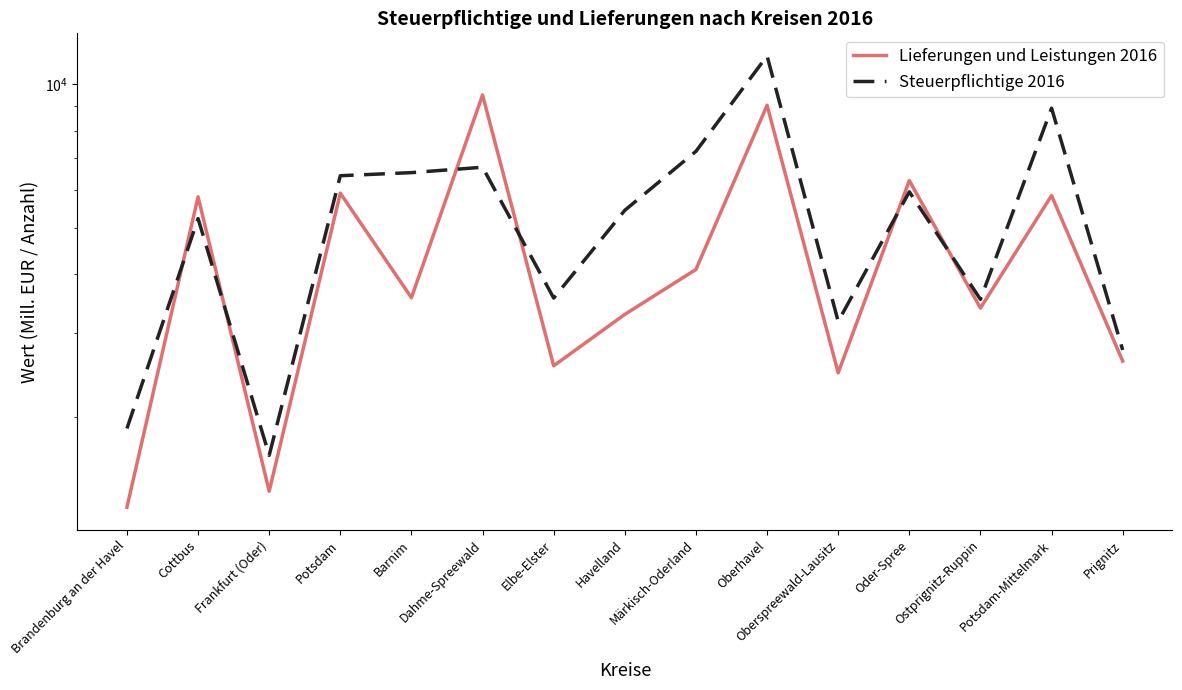

What is the difference between the highest and lowest values at Havelland?

2152